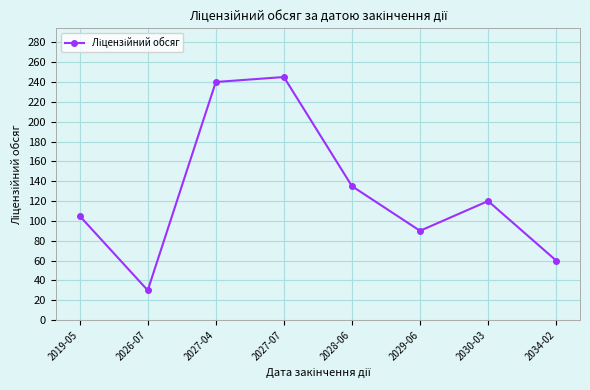

What is the ratio of the value at 2029-06 to the value at 2026-07?

3.0